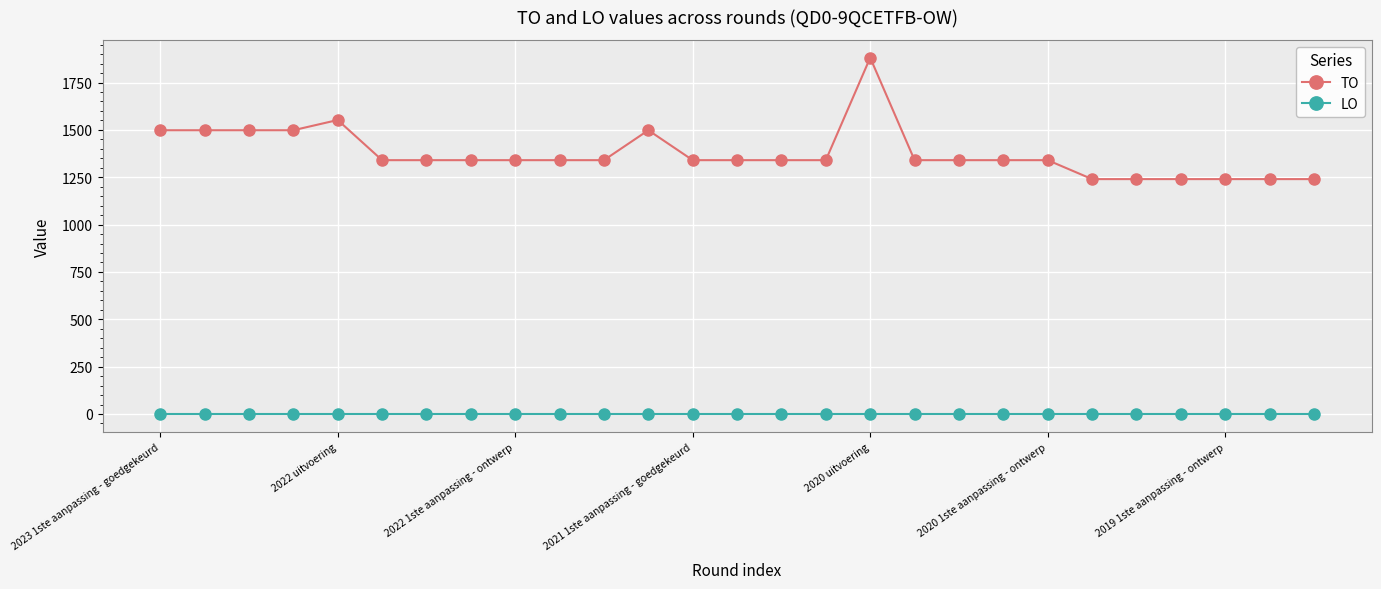

Which series has the largest range (max minus min)?

TO